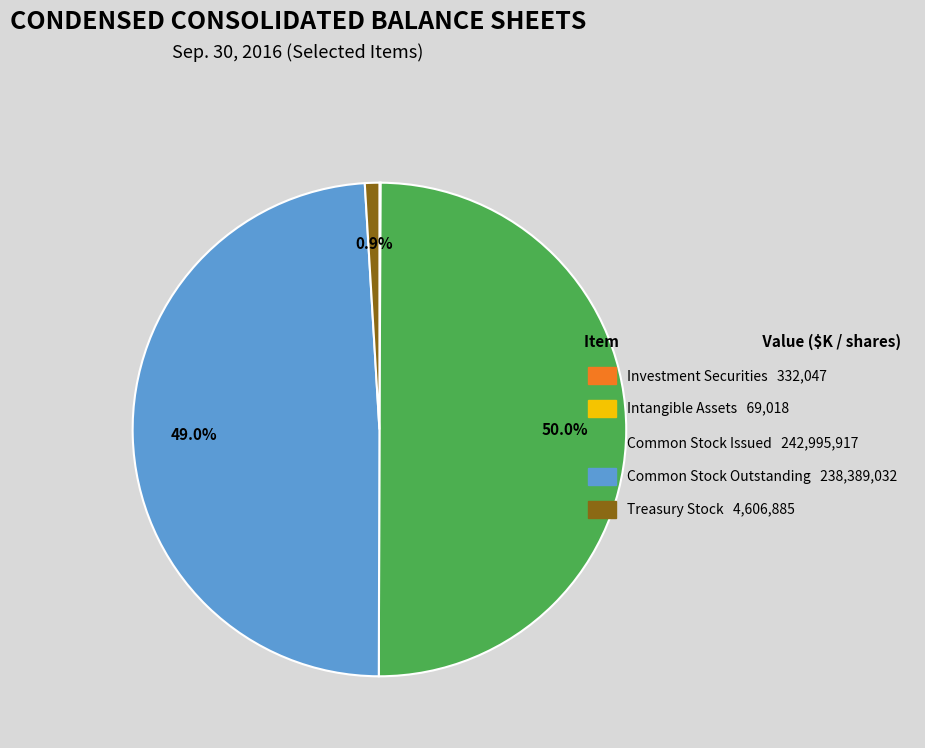

What is the ratio of the value at Common Stock Issued 242,995,917 to the value at Common Stock Outstanding 238,389,032?

1.0